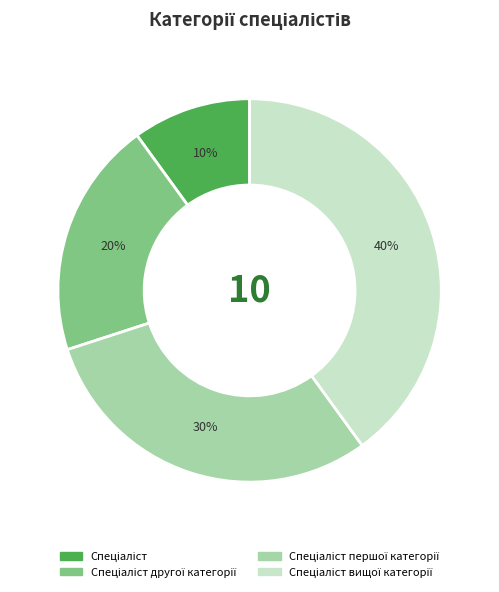

To the nearest percent, what is the difference between the largest and smallest slice percentages?

30%